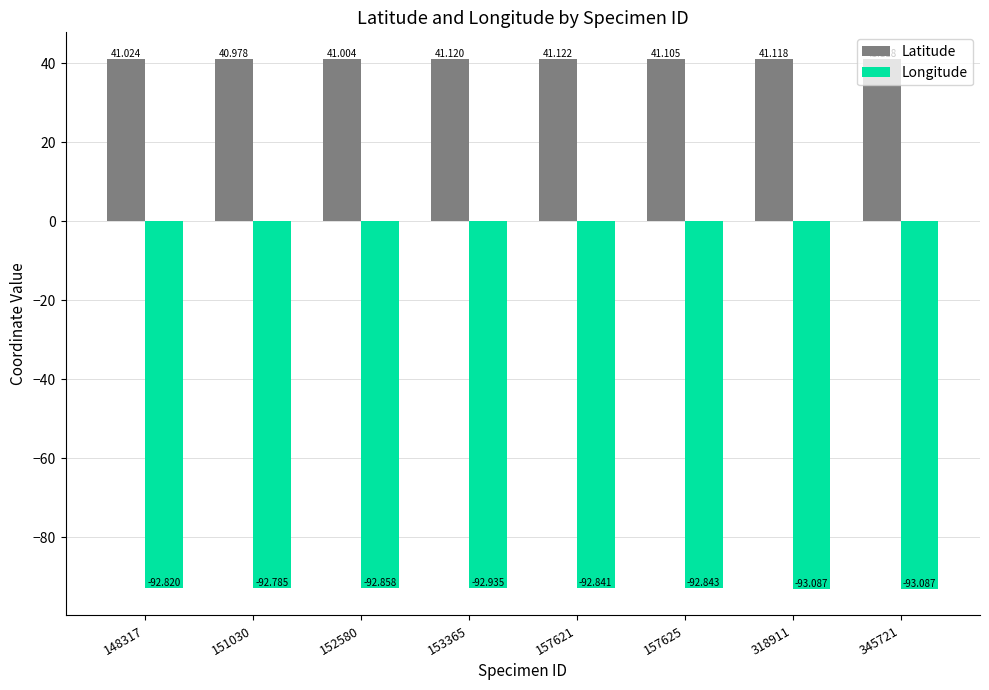

What is the sum of all Latitude values?

328.6